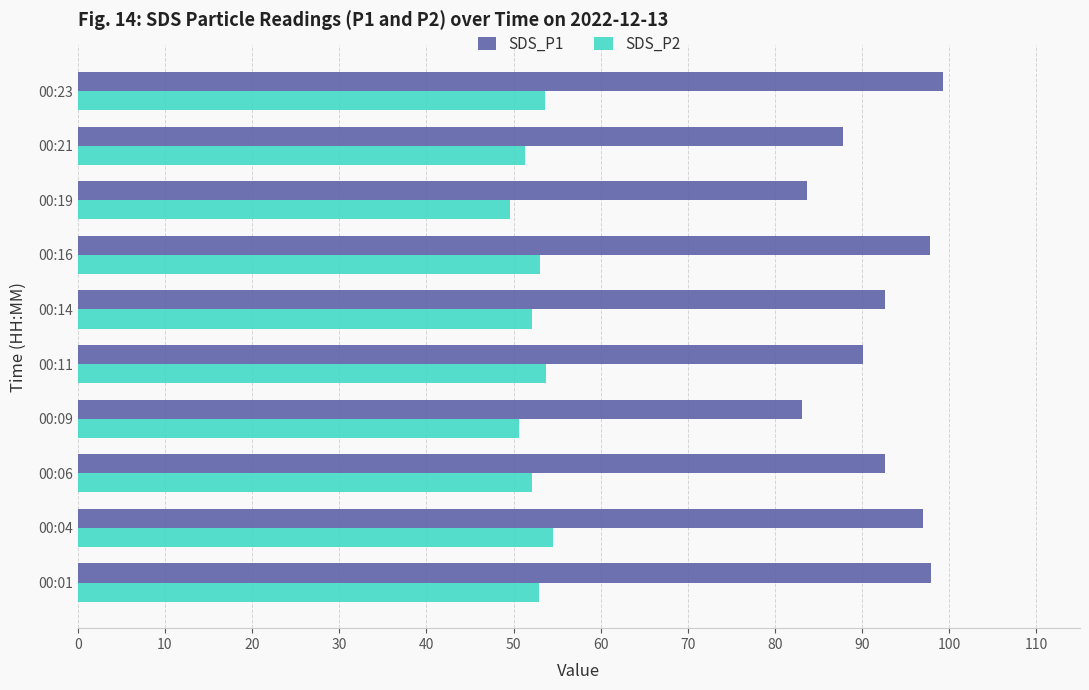

What are all the series names shown in the legend?

SDS_P1, SDS_P2